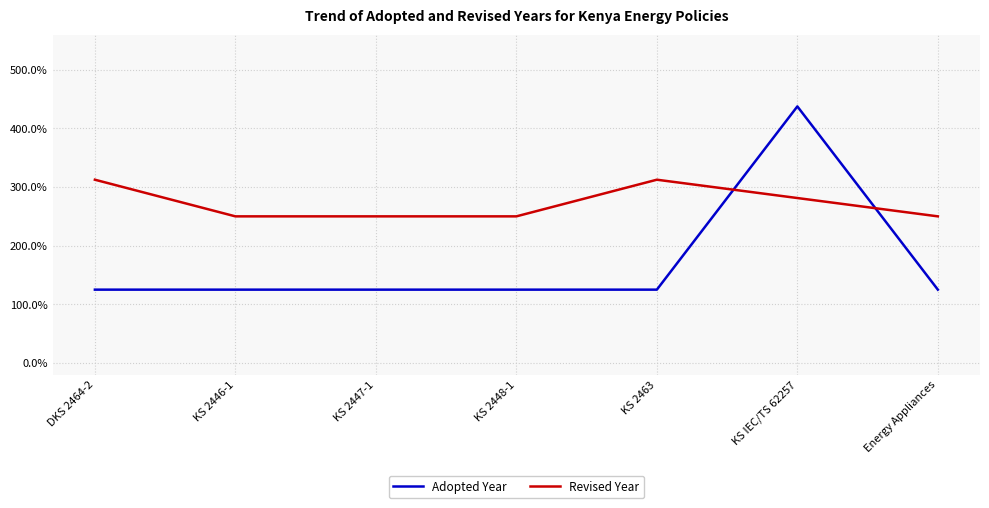

The chart shows a value of 220.1 at Energy Appliances. True or false?

False